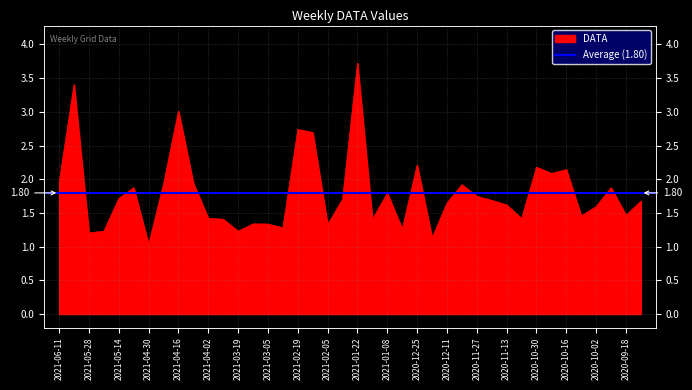

What position from the right is 2021-02-05?

22